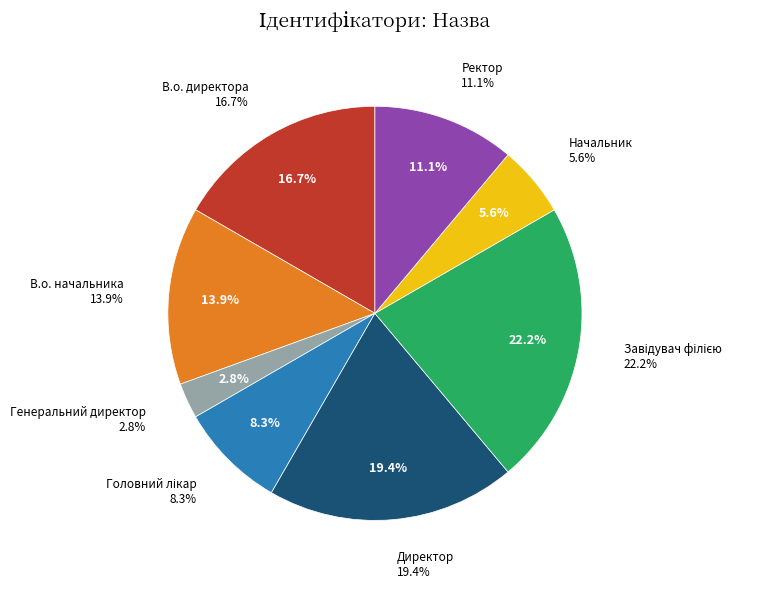

How many slices are in this pie chart?

8